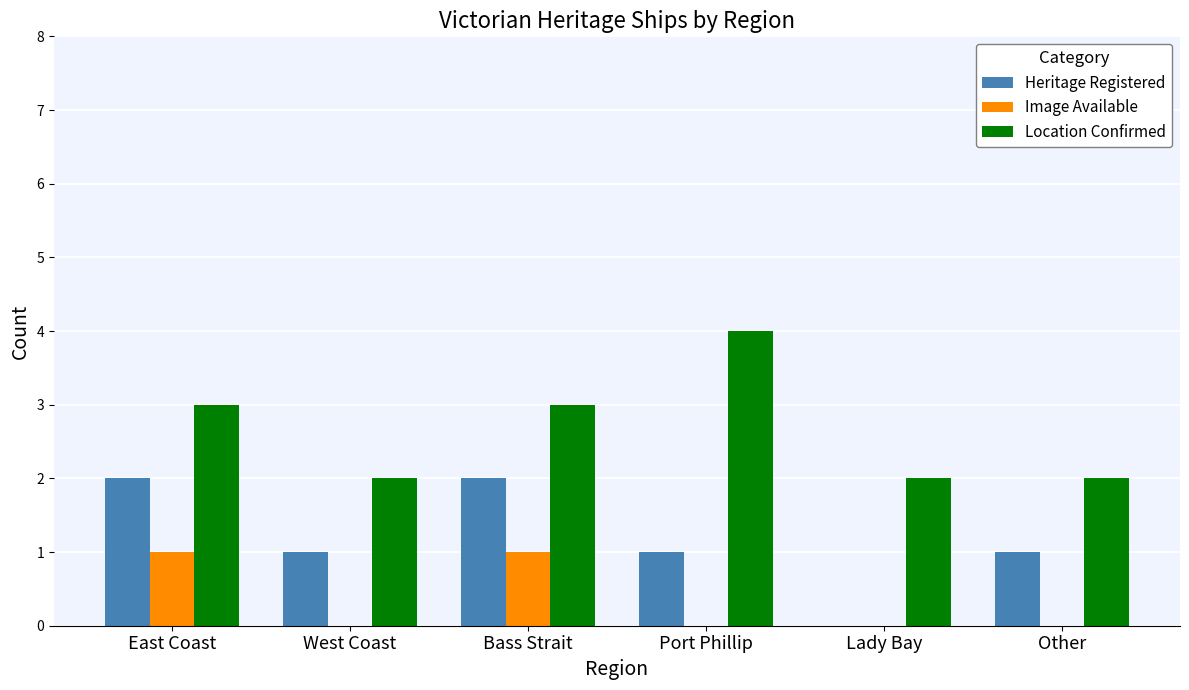

Which series has the largest total across all categories?

Location Confirmed